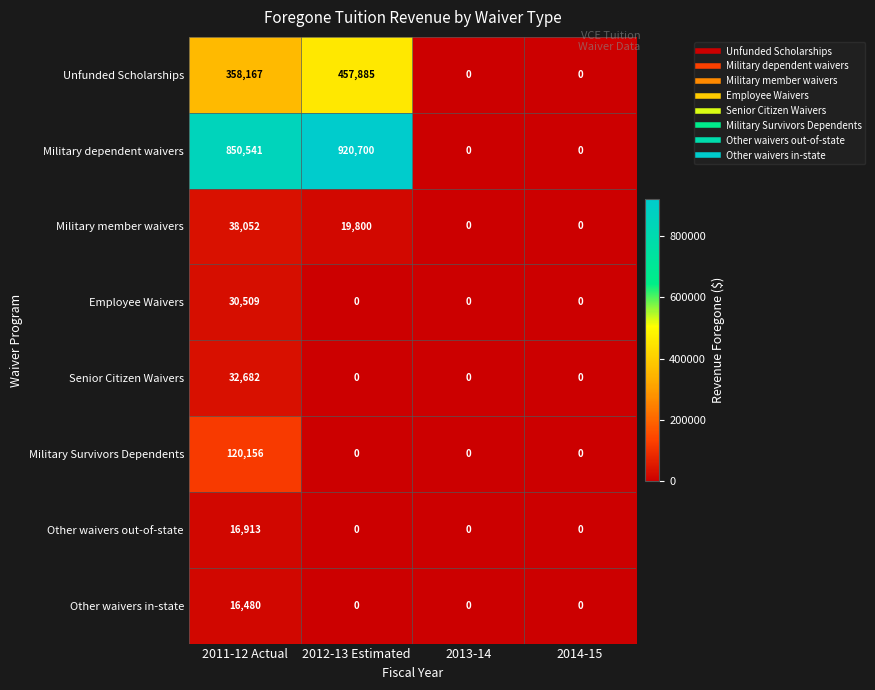

At which category is the sum across all series the highest?

2011-12 Actual